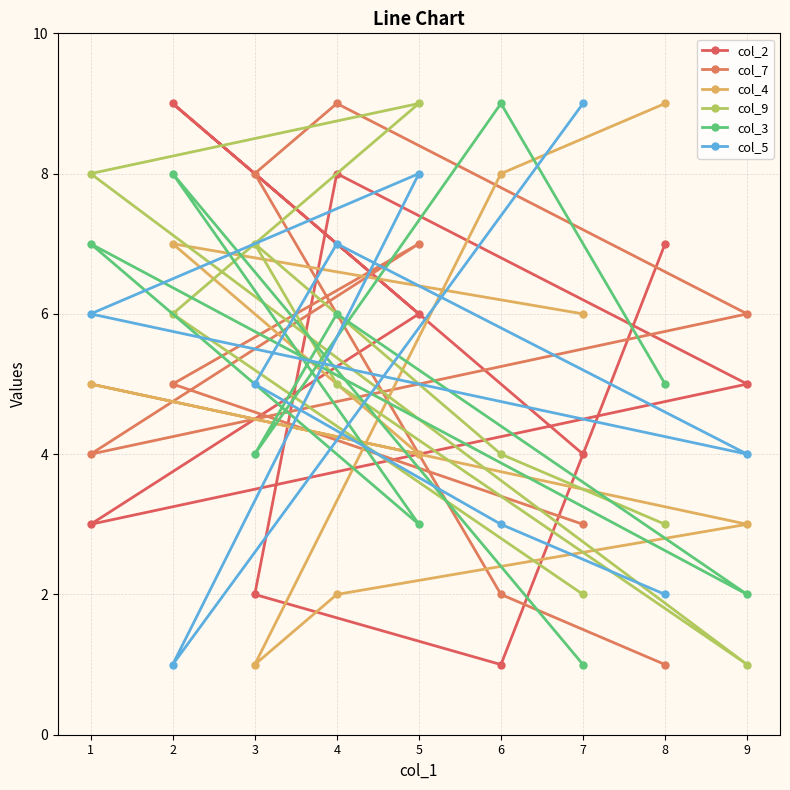

Which series changed the most between 8 and 5?

col_7